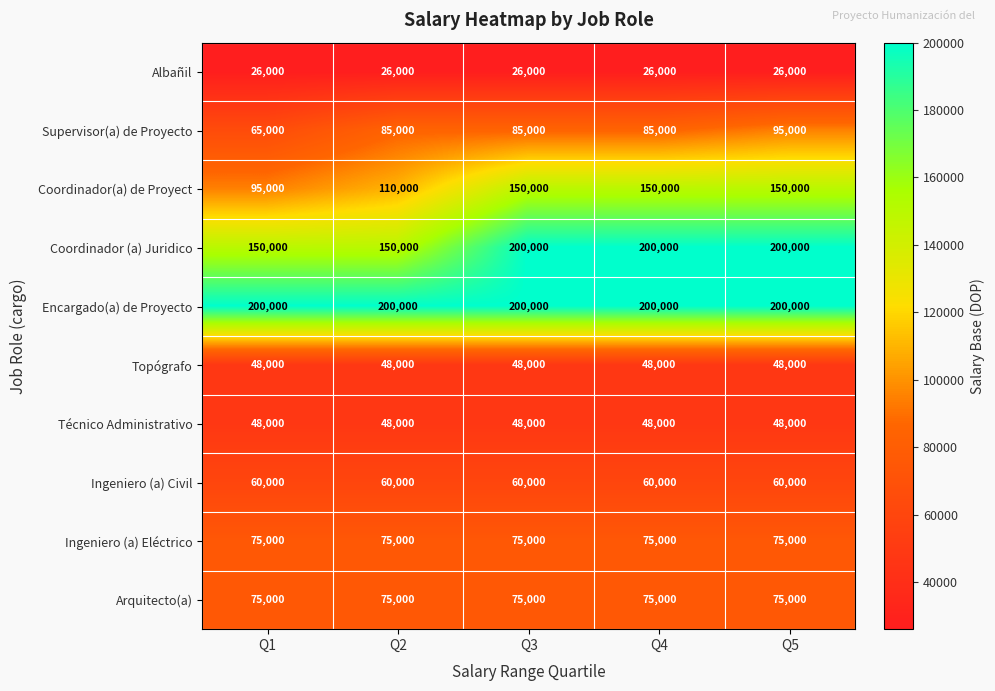

True or false: Topógrafo has a value of 28546 at Q4.

False